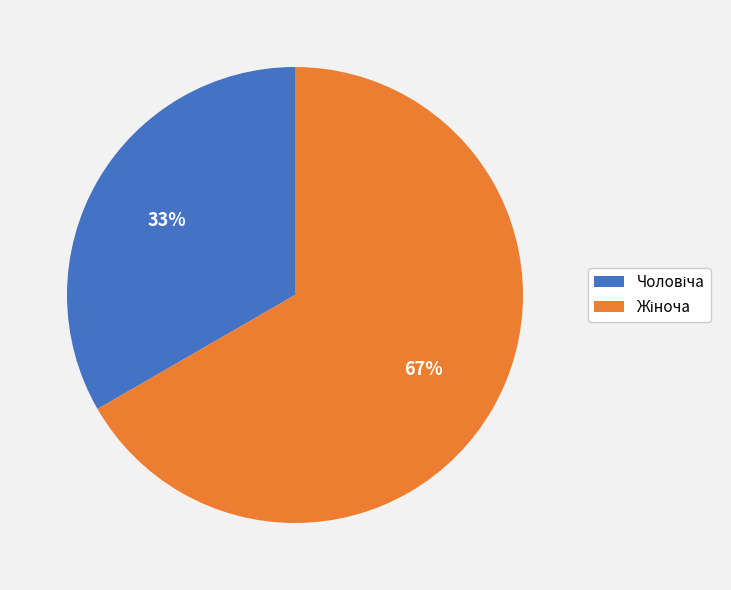

Does any single category account for the majority?

Yes